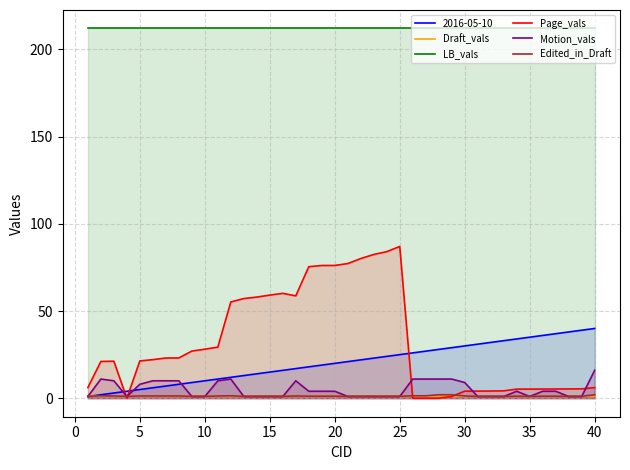

What is the highest value of the LB_vals series?

212.0